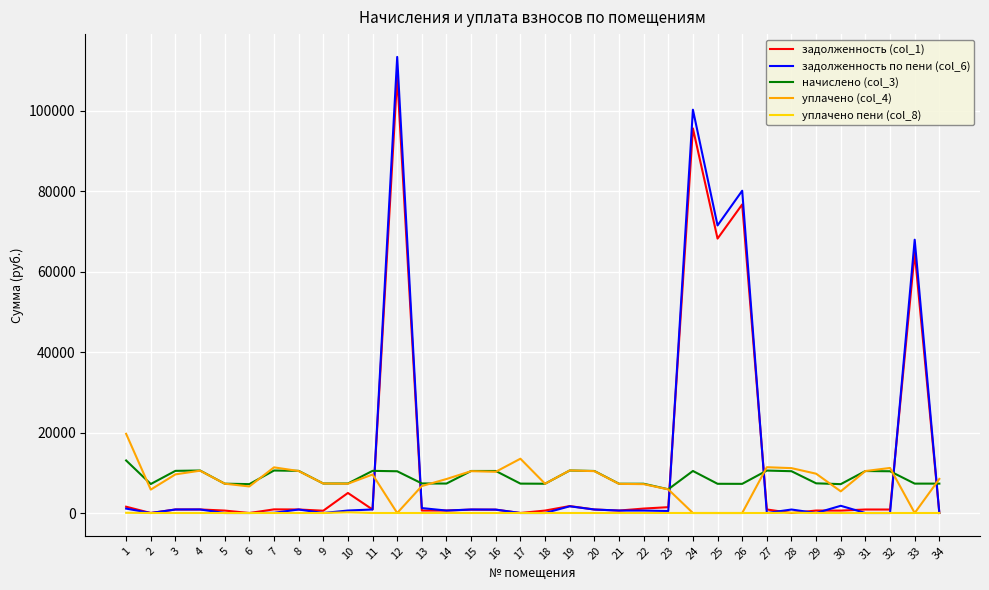

True or false: уплачено пени (col_8) and начислено (col_3) cross at least once.

False